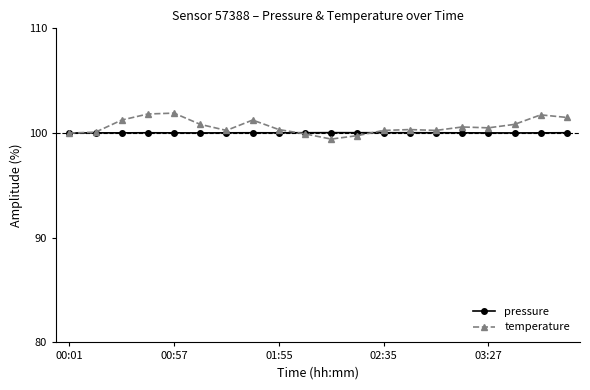

What is the smallest value displayed?

99.4